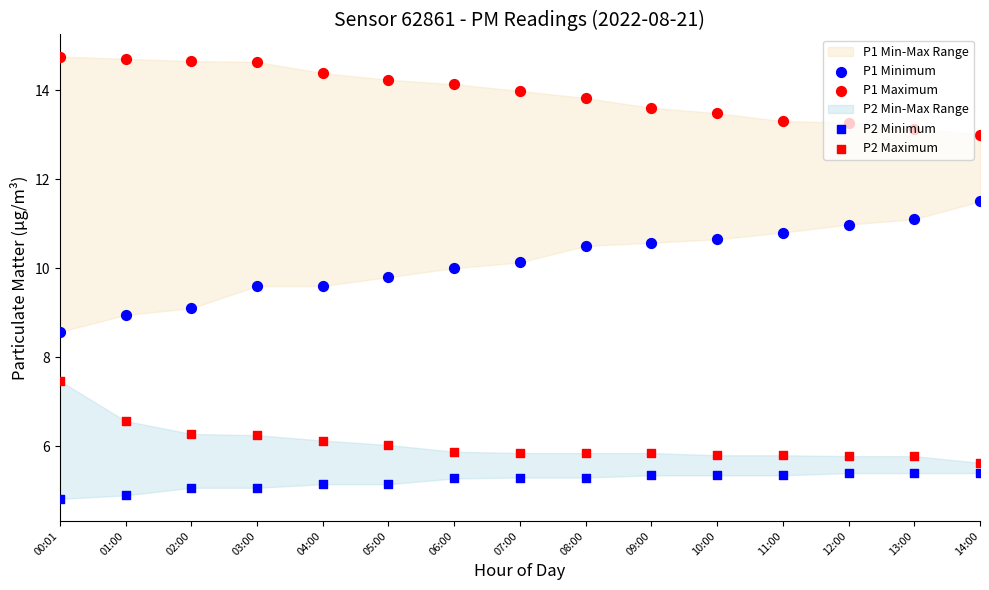

Is the value of P1 Maximum at 01:00 greater than the value of P1 Minimum at 03:00?

Yes